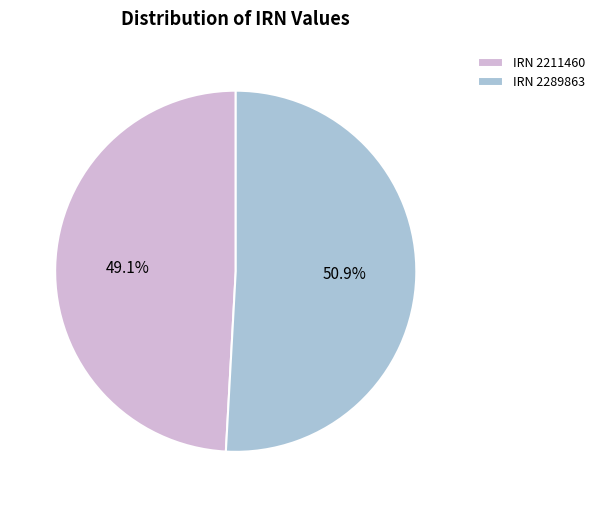

What percentage is NOT represented by IRN 2289863?

49.1%